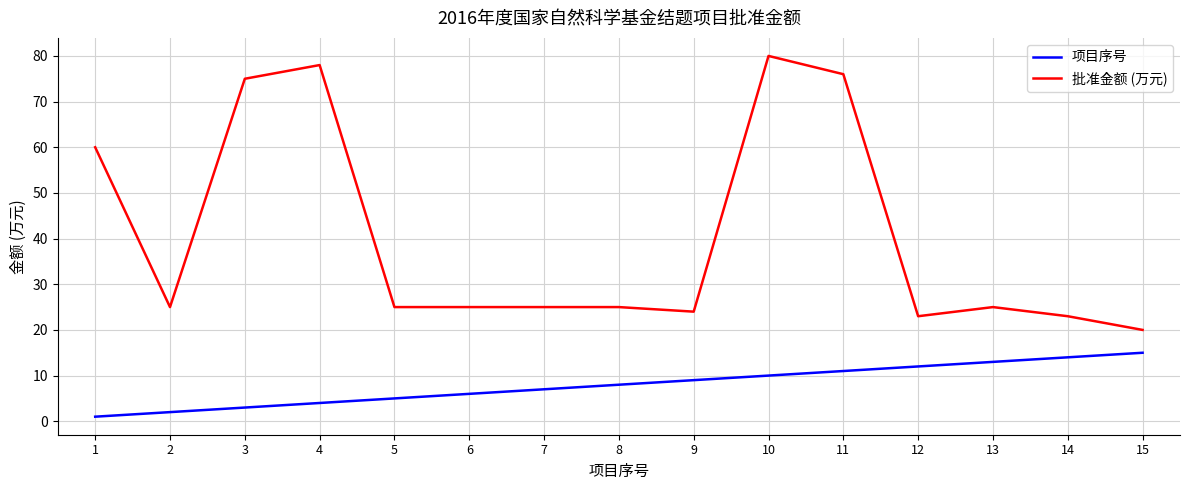

What is the difference between the maximum and minimum values in the 批准金额 (万元) series?

60